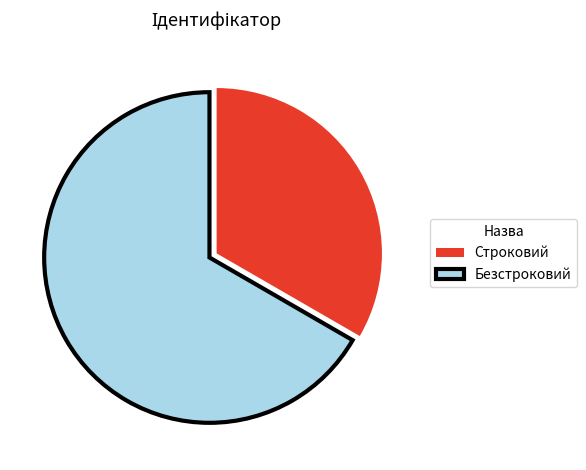

Which slice represents more than half of the pie?

Безстроковий